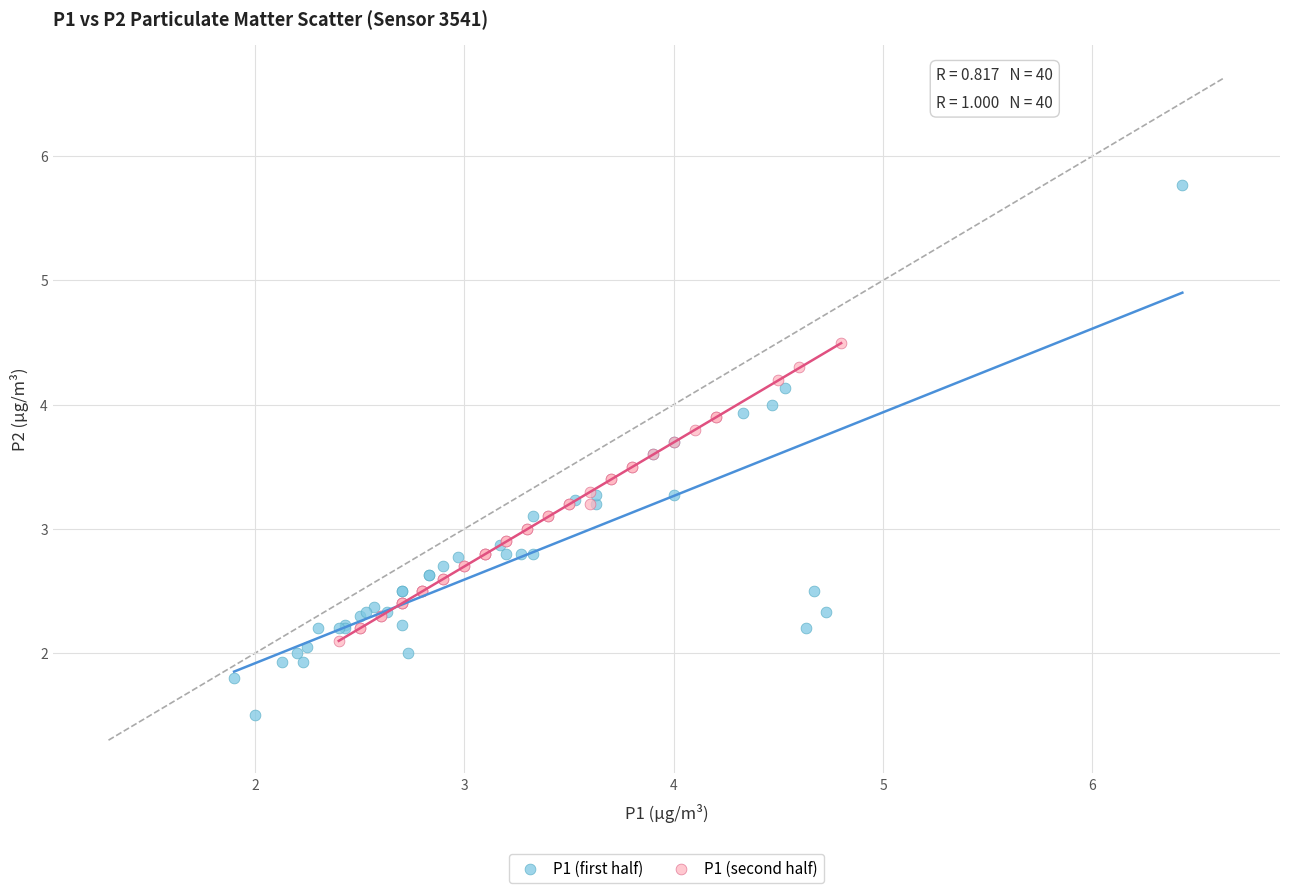

What are all the series names shown in the legend?

P1 (first half), P1 (second half)